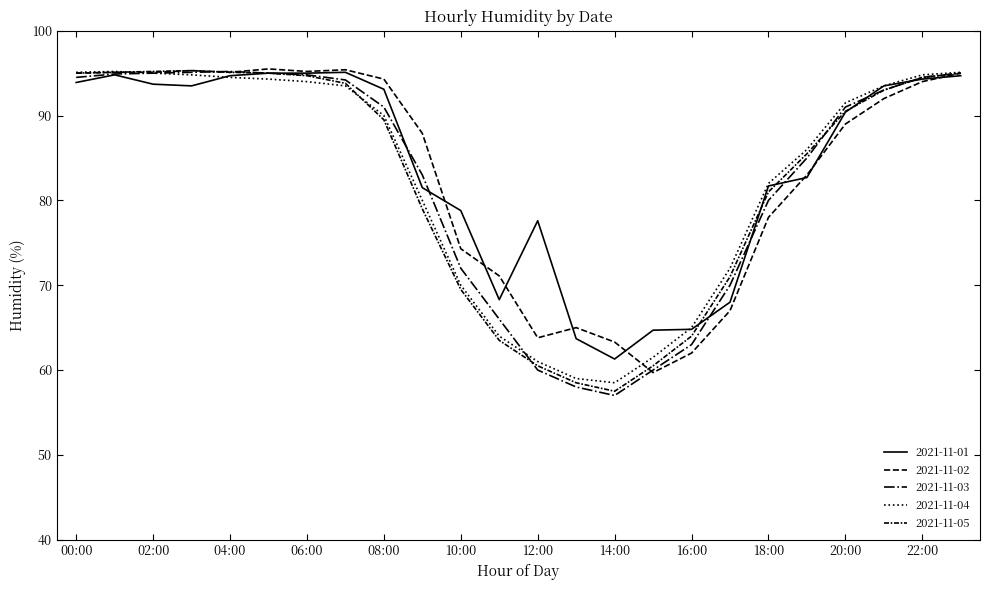

At which label does 2021-11-01 first exceed 93?

00:00